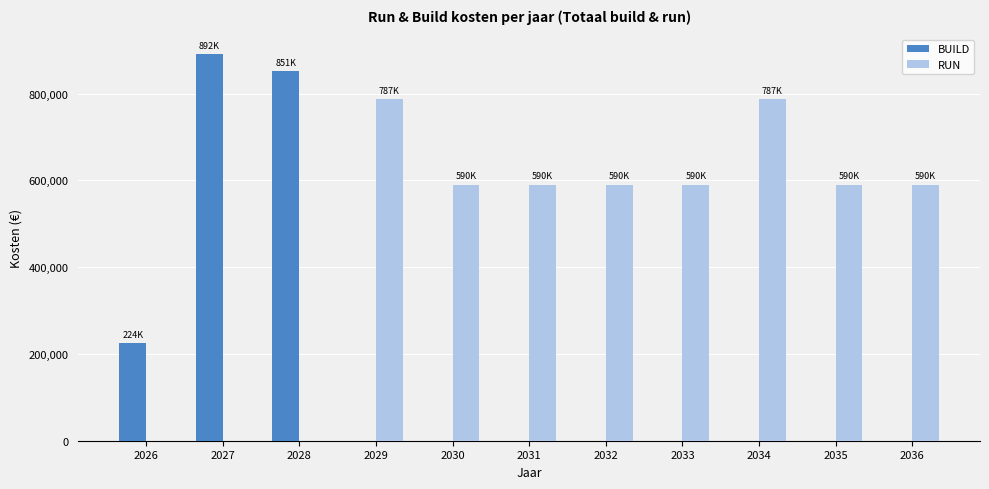

Which series changed the most between 2026 and 2034?

RUN